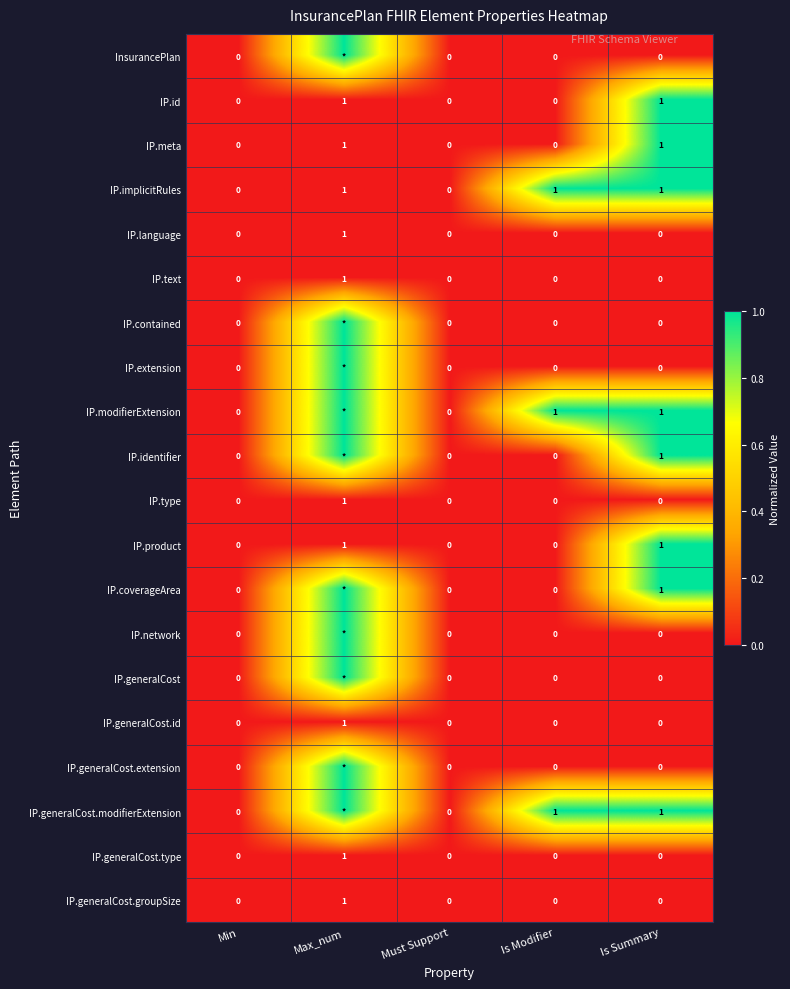

Is it true that IP.language equals 0 at Must Support?

True